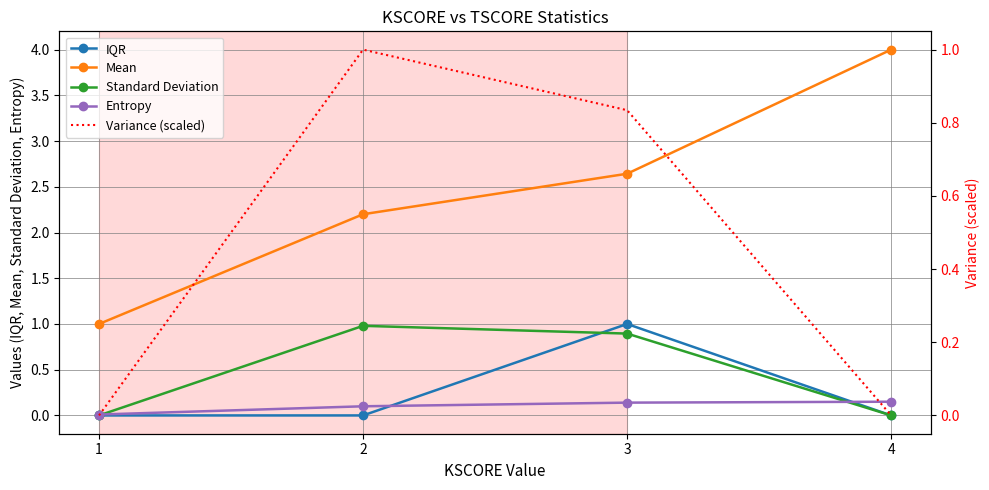

At how many categories does at least one series exceed 2?

3